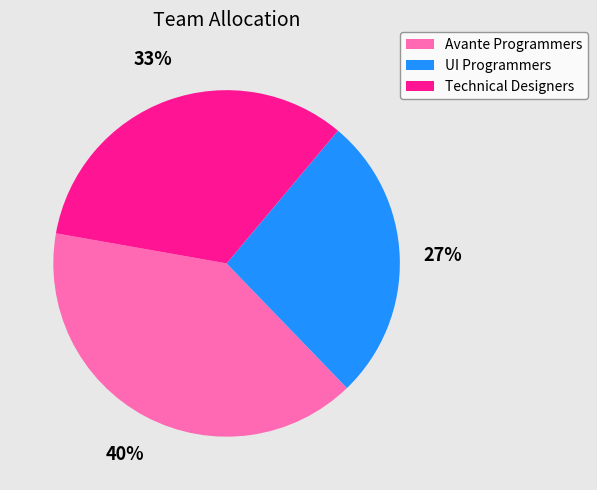

Does any single category account for the majority?

No